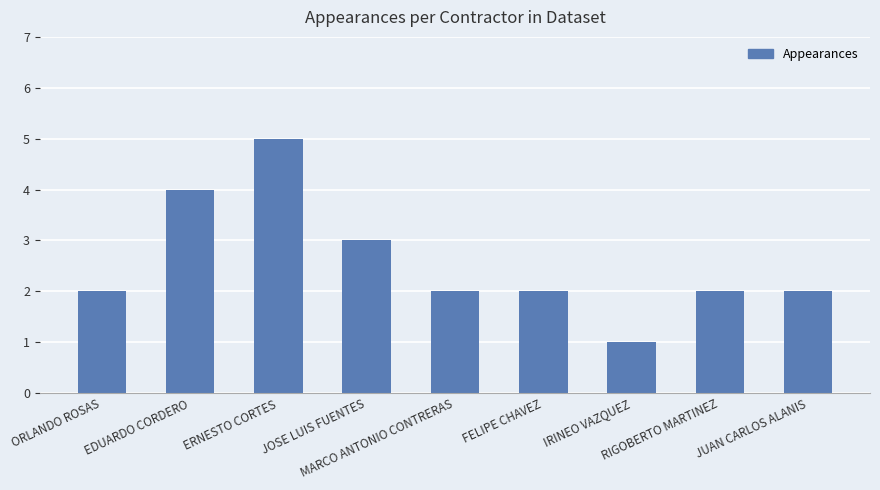

Which has a higher value, ORLANDO ROSAS or ERNESTO CORTES?

ERNESTO CORTES